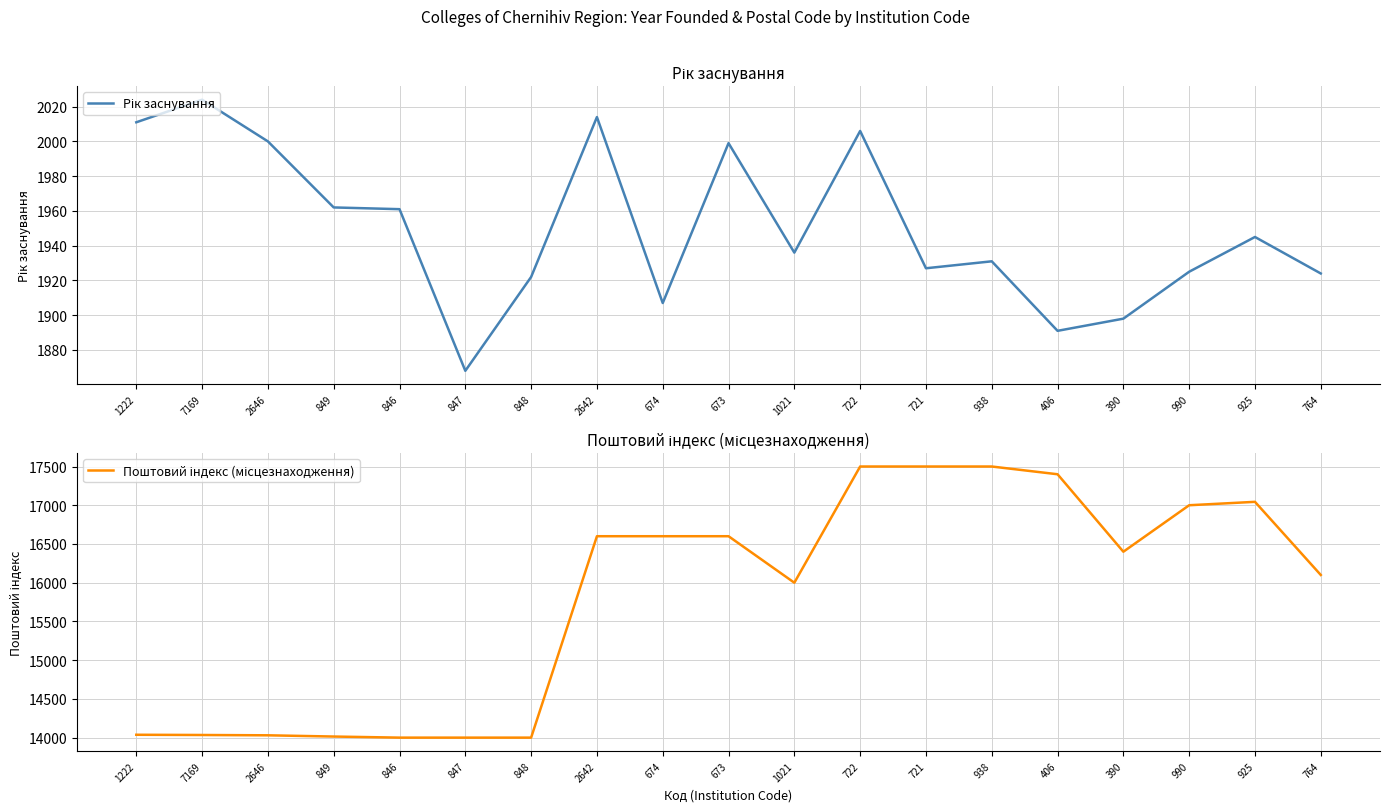

What is the greatest value displayed?

17500